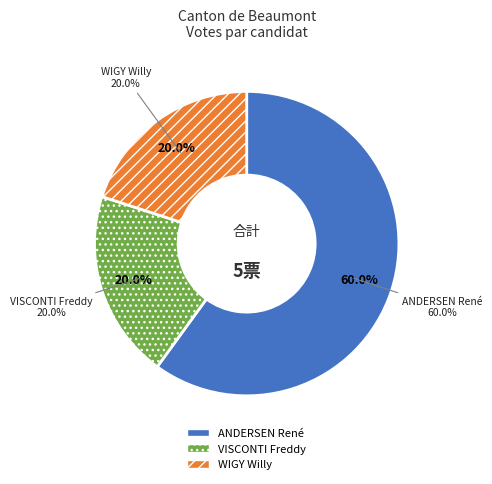

Do ANDERSEN René and VISCONTI Freddy together represent more than half of the pie?

Yes